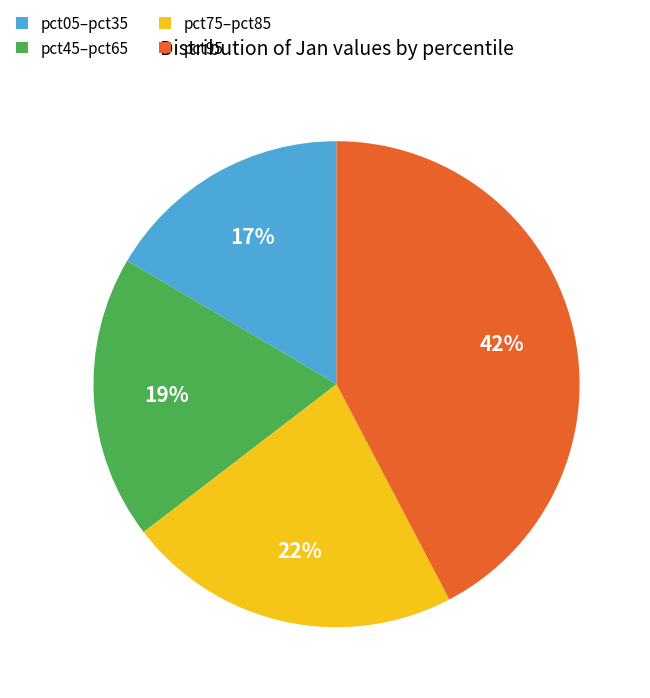

Does any single category account for the majority?

No